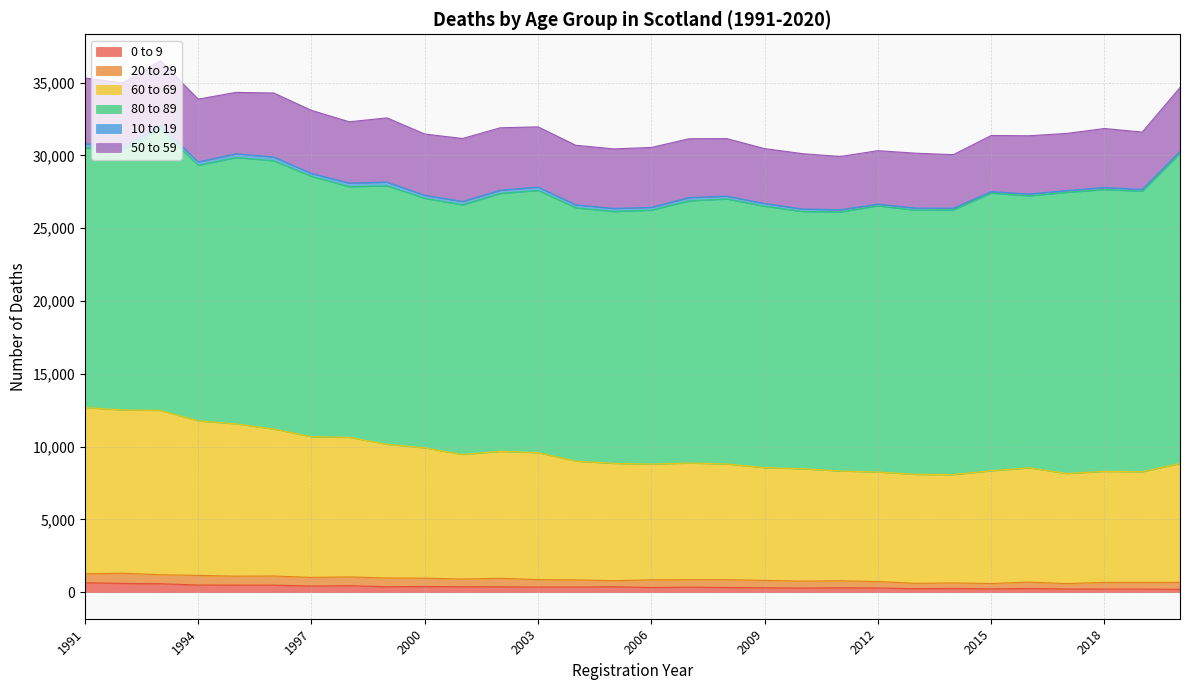

Between 2000 and 2005, which series saw the biggest shift?

60 to 69